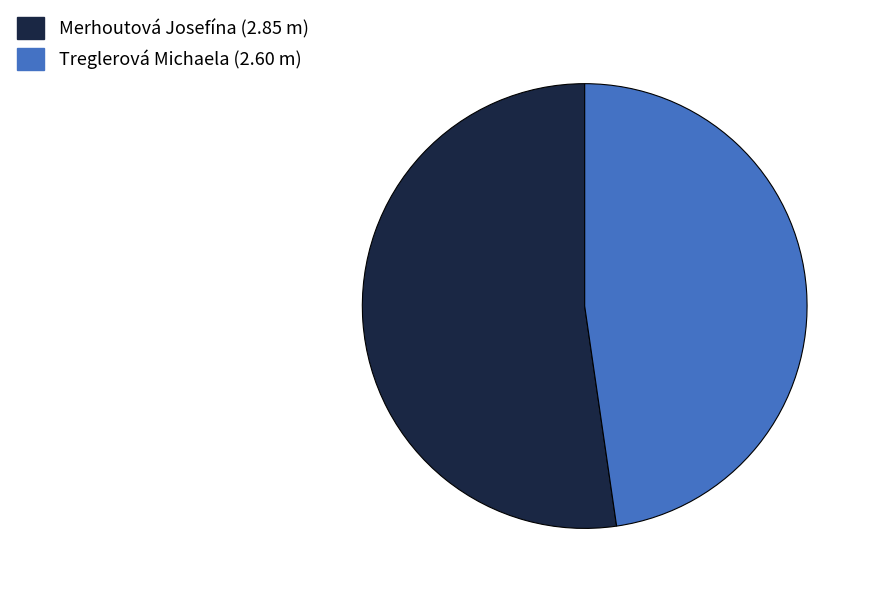

Is Merhoutová Josefína the majority of the pie?

Yes